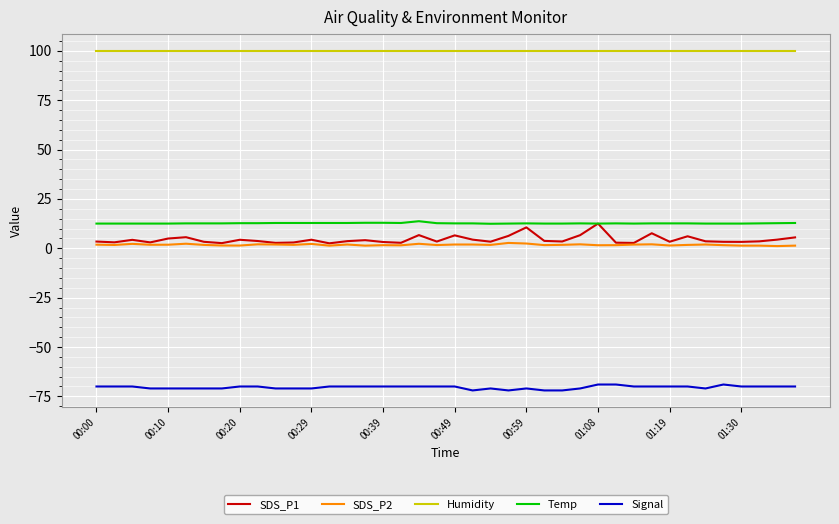

Which series has the largest total across all categories?

Humidity